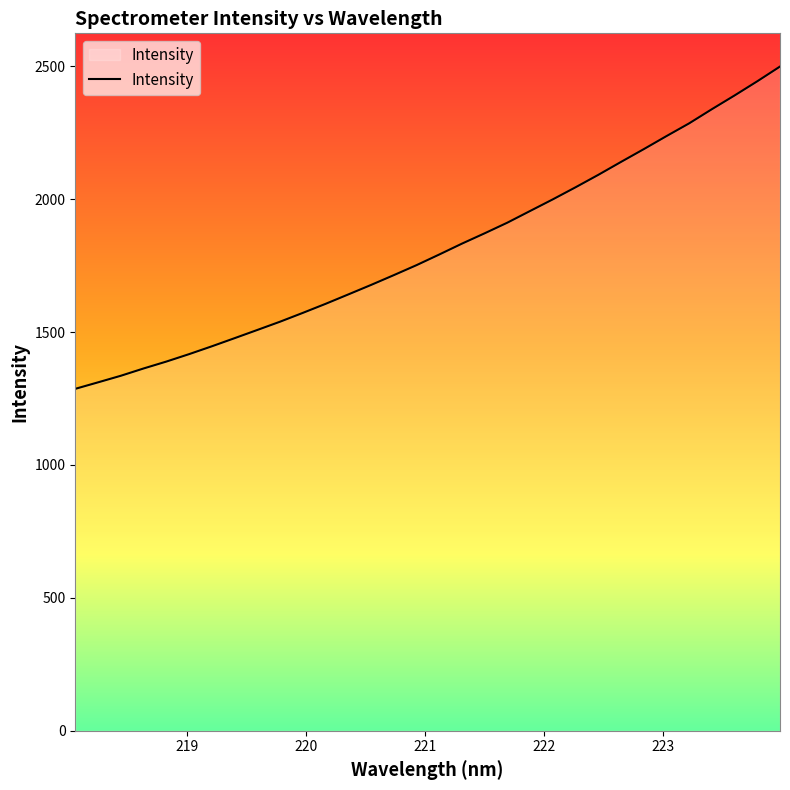

What is the maximum value shown in the chart?

2499.0